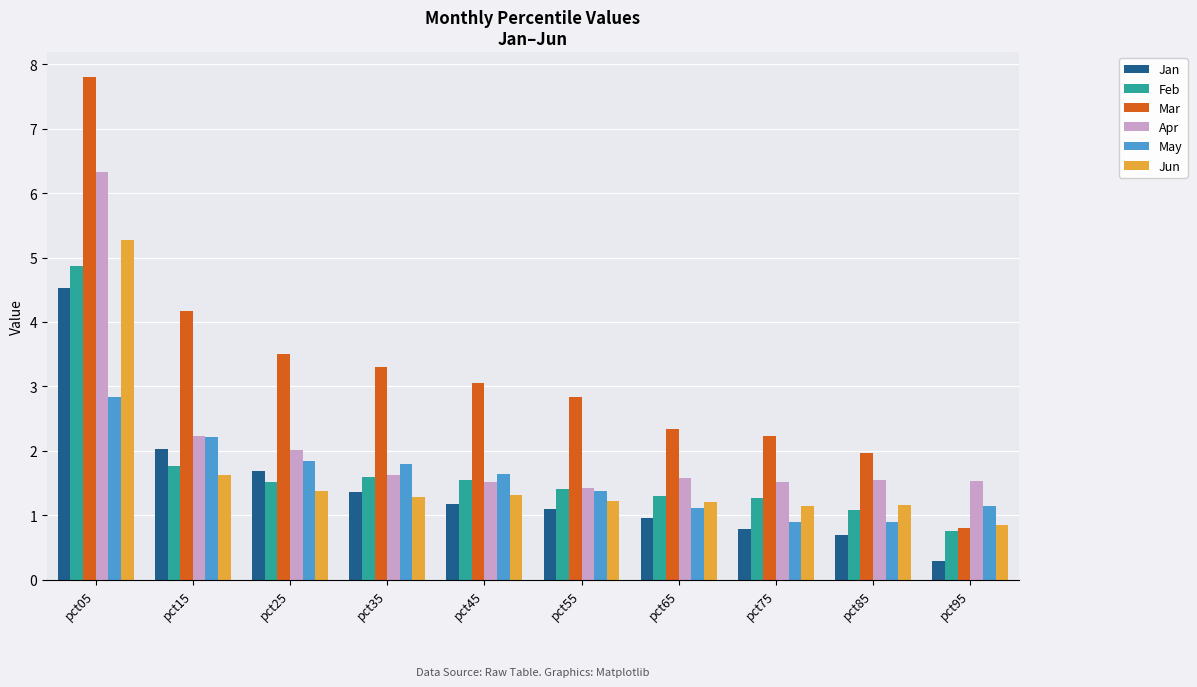

Rank the series at pct65 from highest to lowest value.

Mar, Apr, Feb, Jun, May, Jan